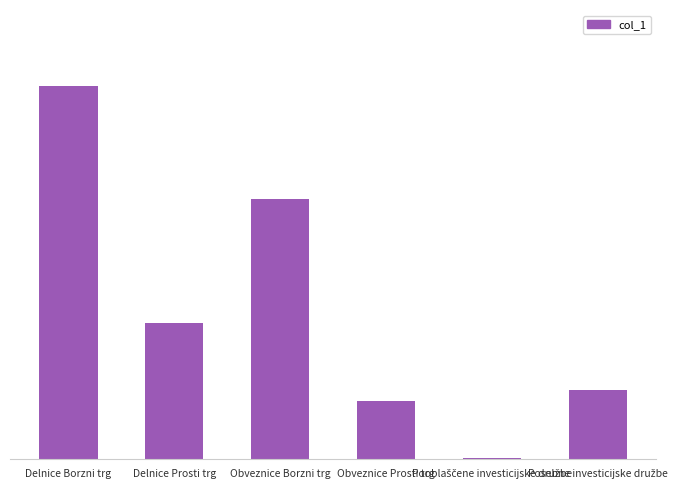

What is the change in value from Delnice Prosti trg to Posebne investicijske družbe?

-7.5